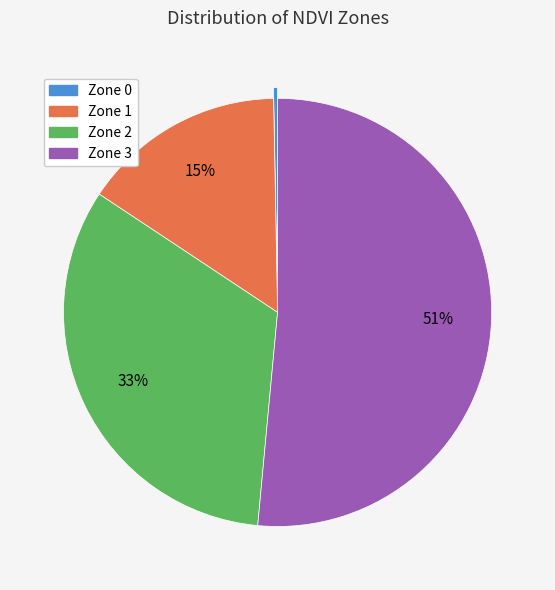

What is the smallest slice in the pie chart?

Zone 0